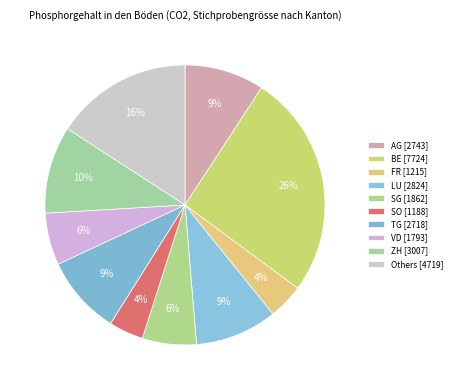

How many segments does this pie chart have?

10